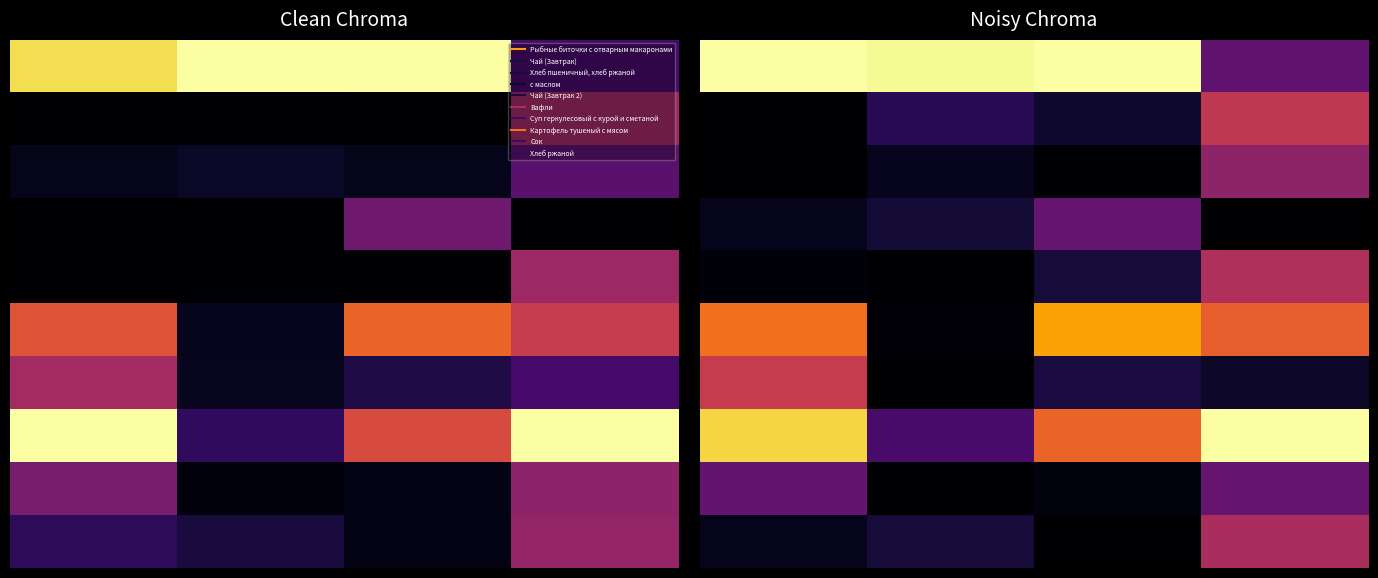

How many categories are shown in the chart?

4